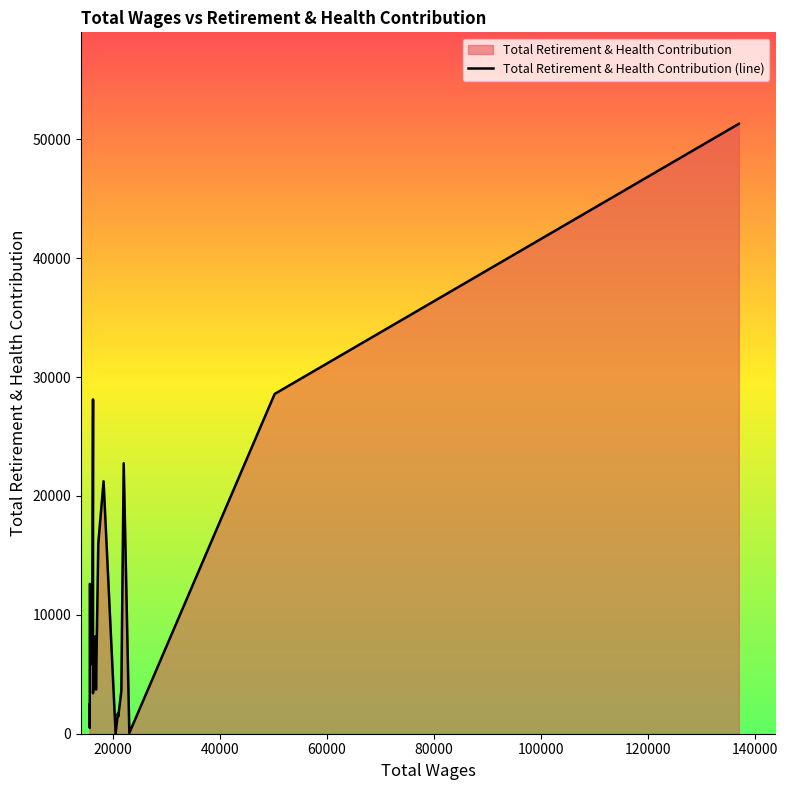

What is the difference between the maximum and second lowest values?

51230